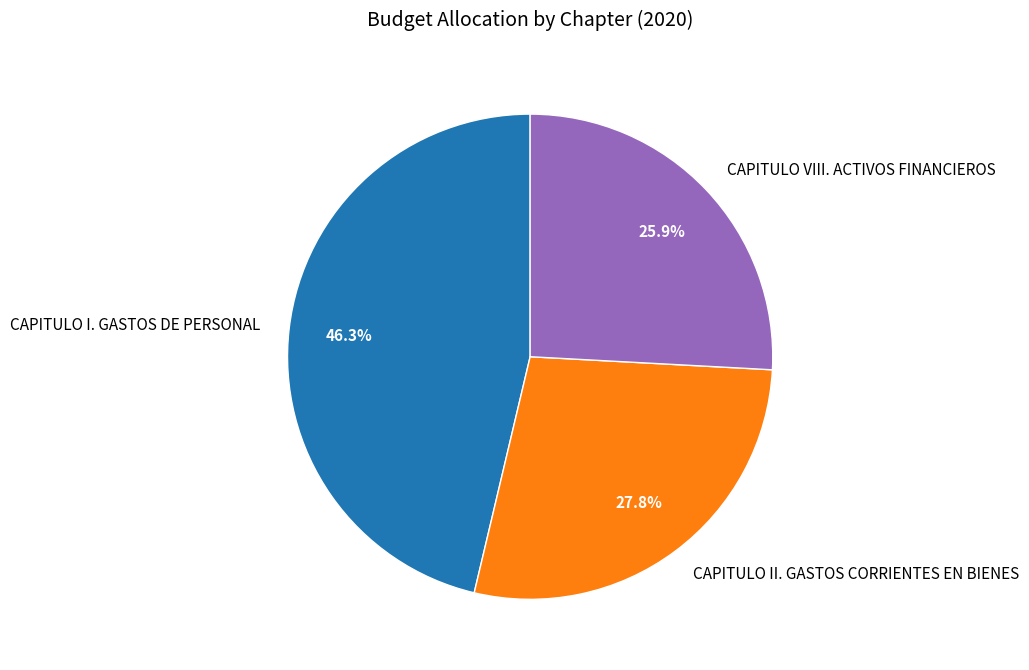

What is the ratio of the value at CAPITULO VIII. ACTIVOS FINANCIEROS to the value at CAPITULO I. GASTOS DE PERSONAL?

0.6